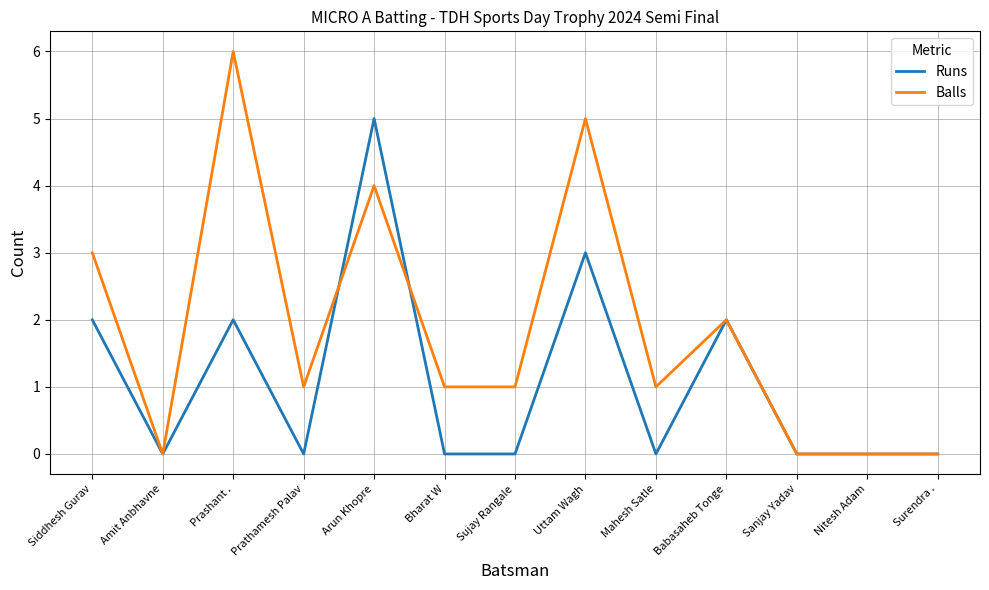

Is it true that Runs equals 1 at Prashant .?

False